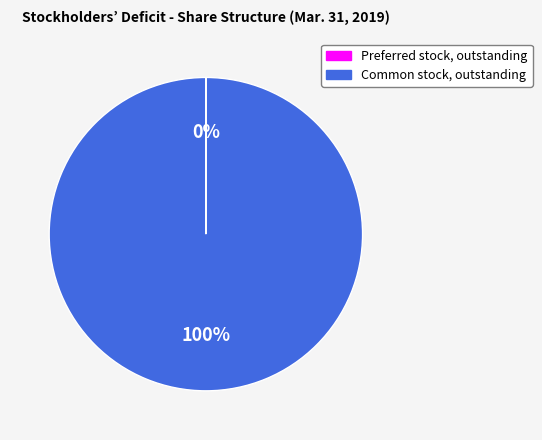

True or false: Common stock, outstanding accounts for 88% of the total.

False